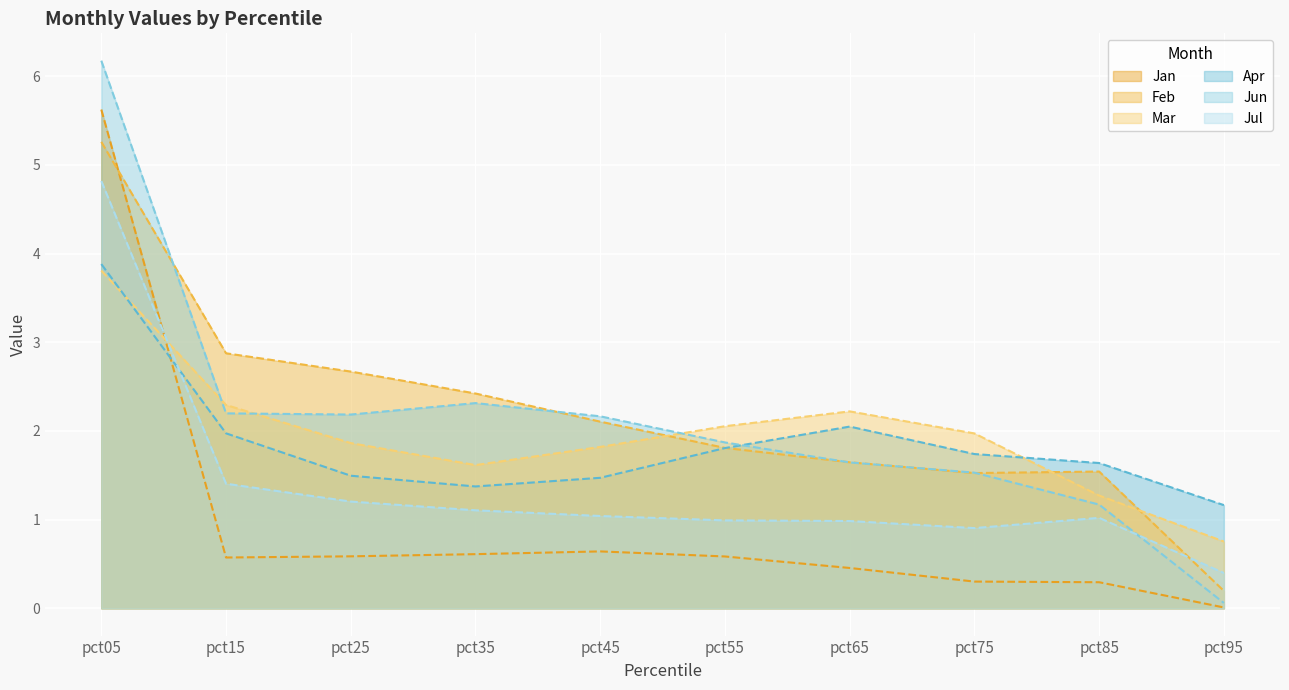

Which category has the highest value in the Mar series?

pct05